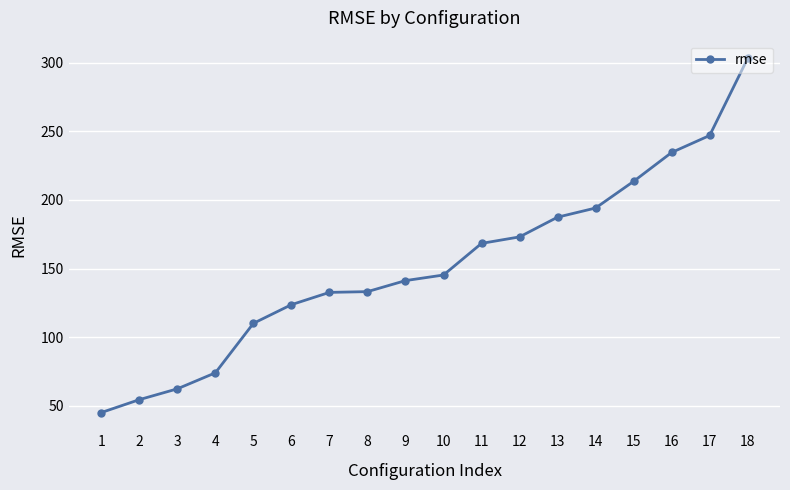

How many values are below 145?

9